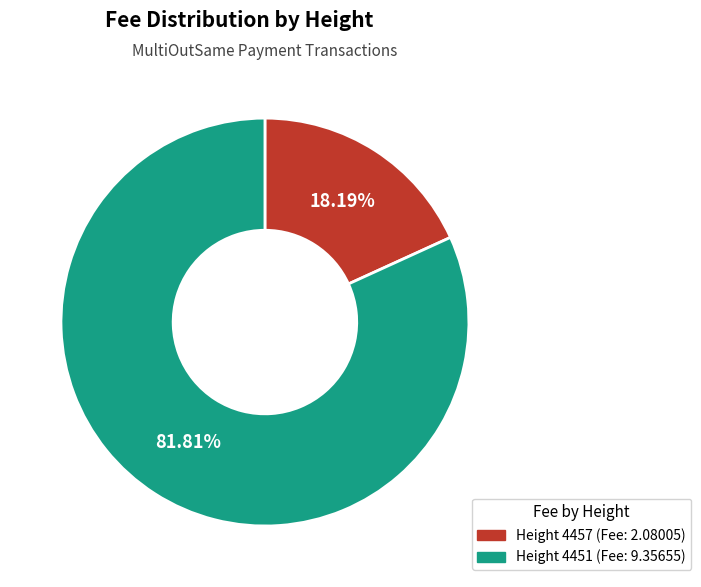

Is there a majority slice in this chart?

Yes